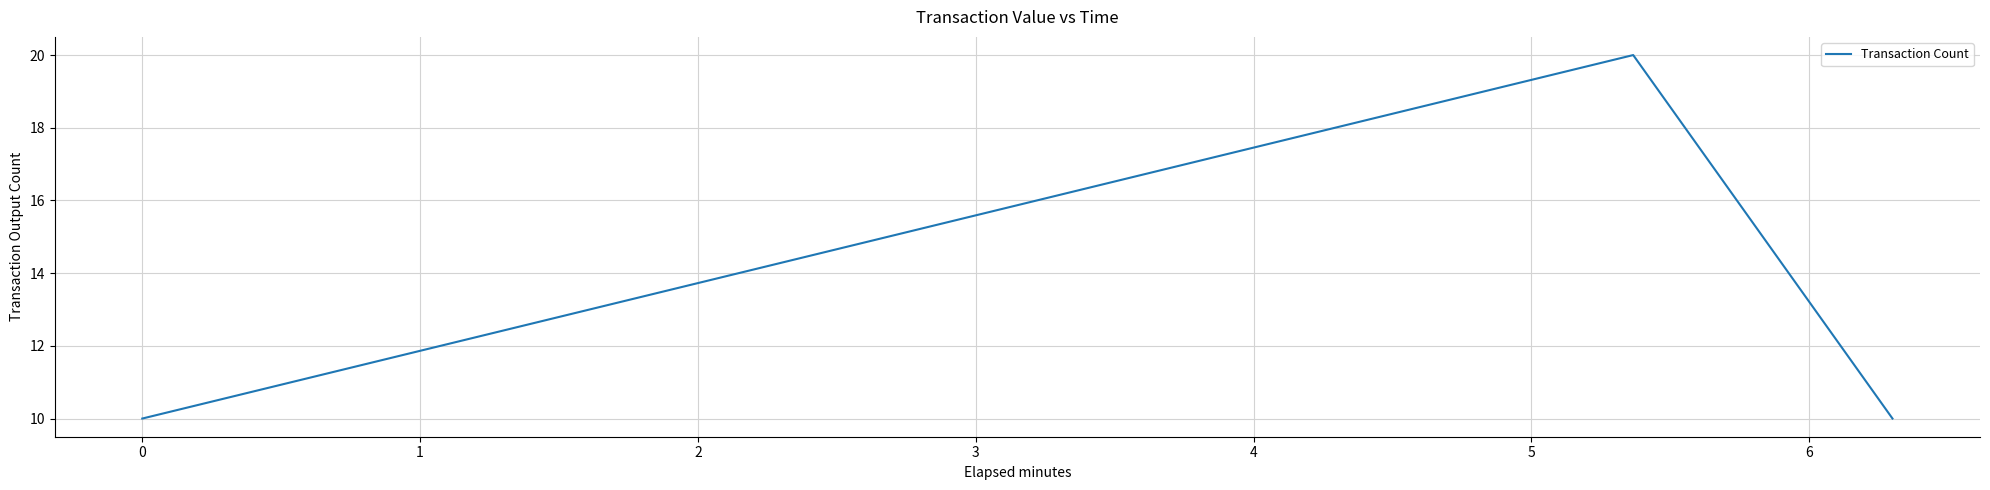

What is the greatest value displayed?

20